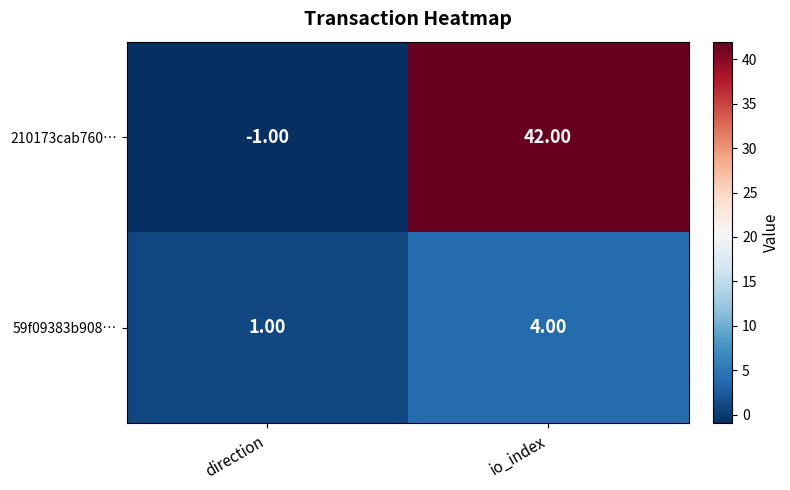

Which series has the largest total across all categories?

210173cab760…